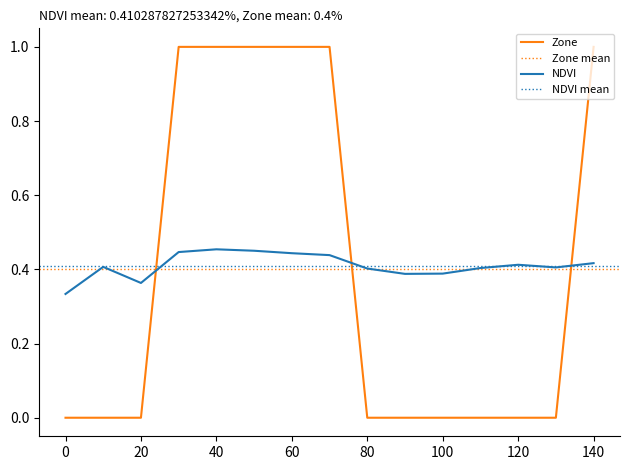

Does the chart have visible grid lines?

No